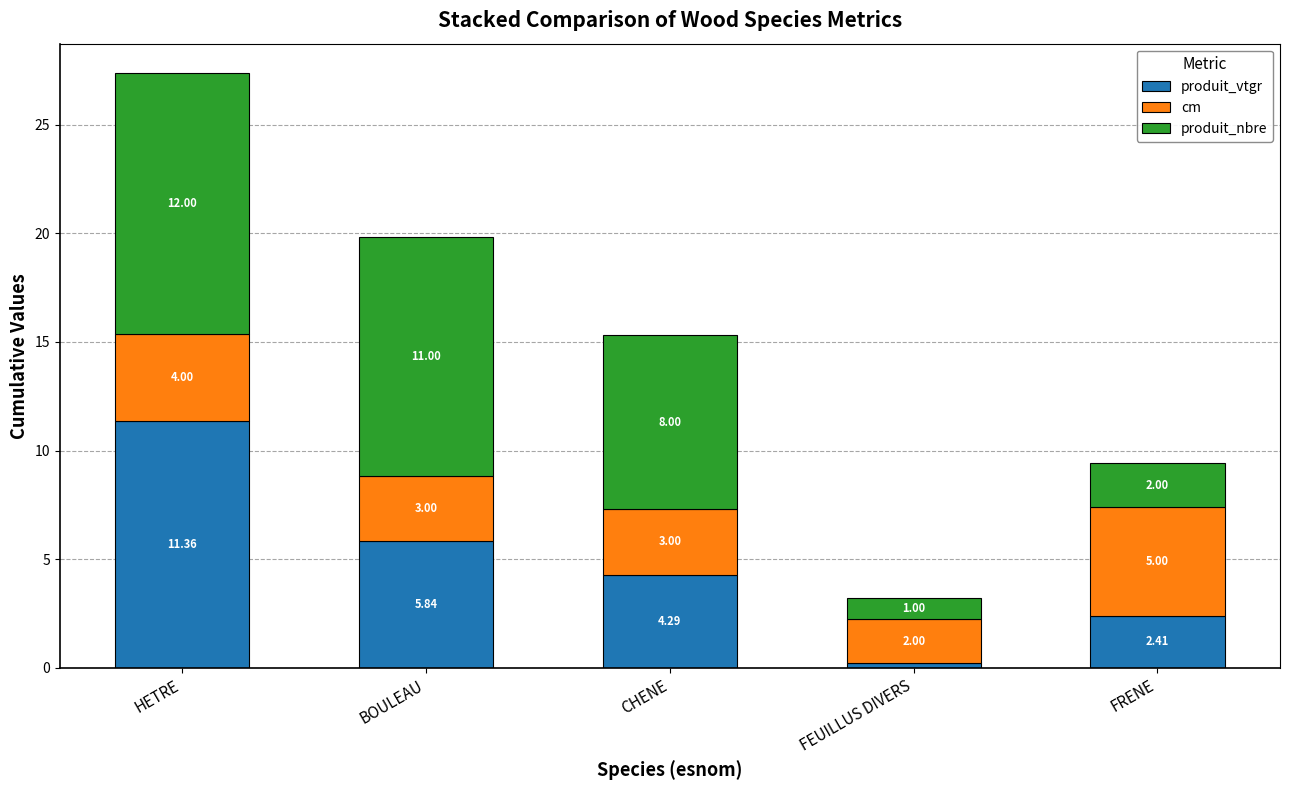

At which category is the sum across all series the highest?

HETRE